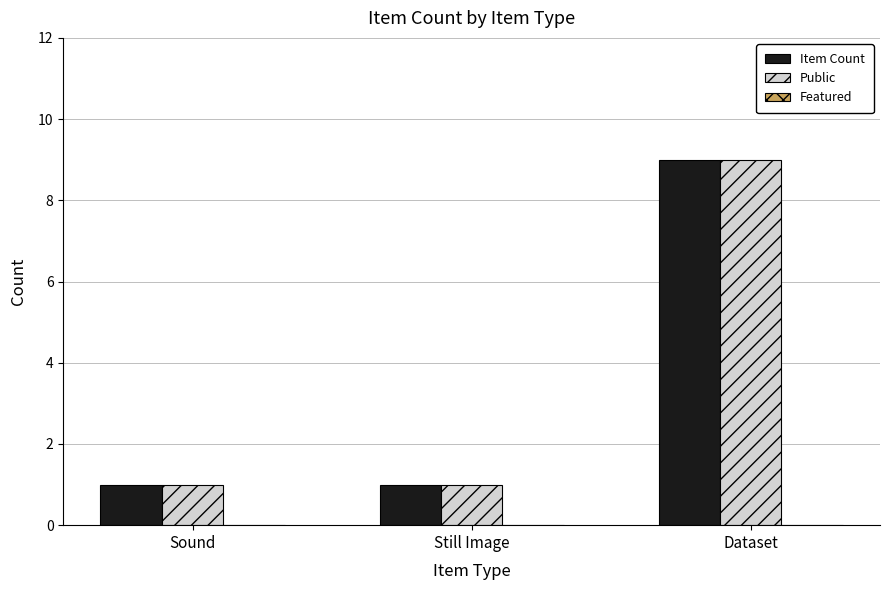

At which category is the sum across all series the highest?

Dataset